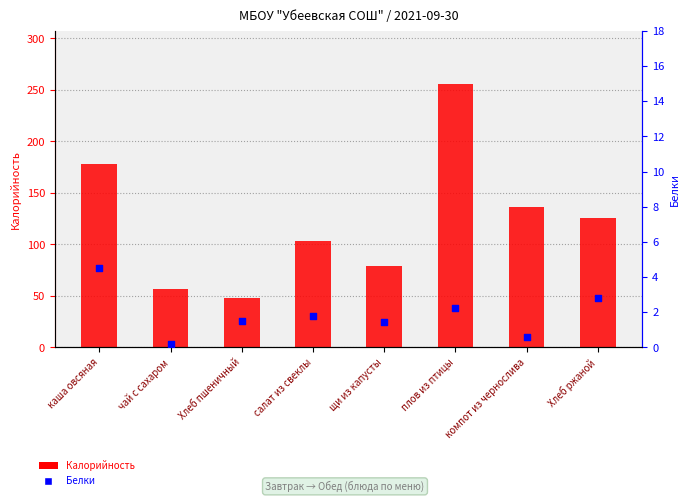

Which series has the largest Y range (max minus min)?

Калорийность